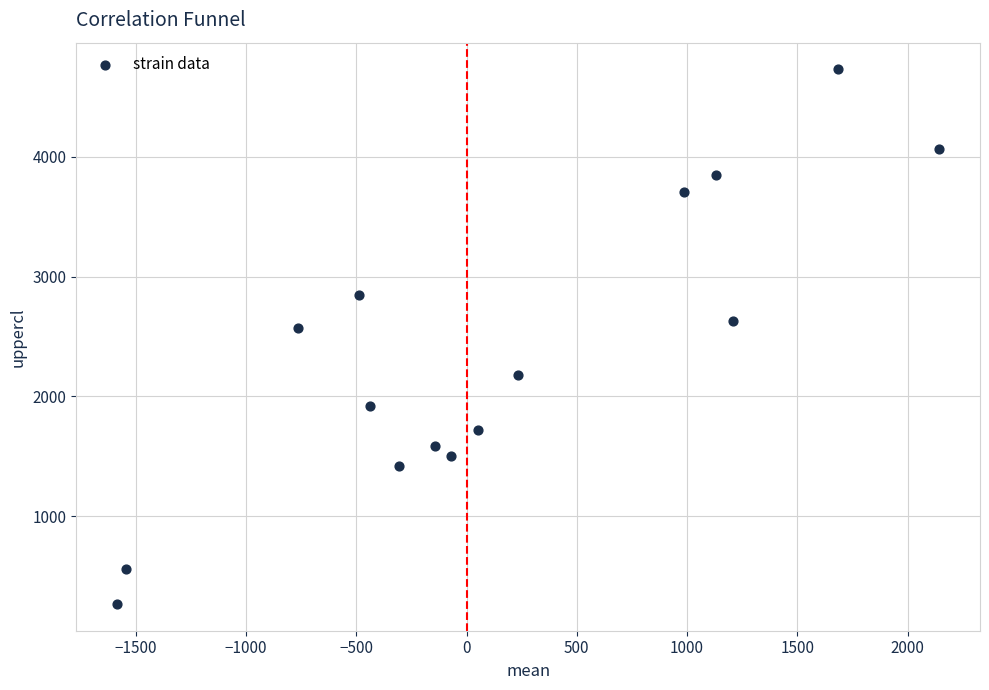

What is the range of X values (max minus min)?

3726.2